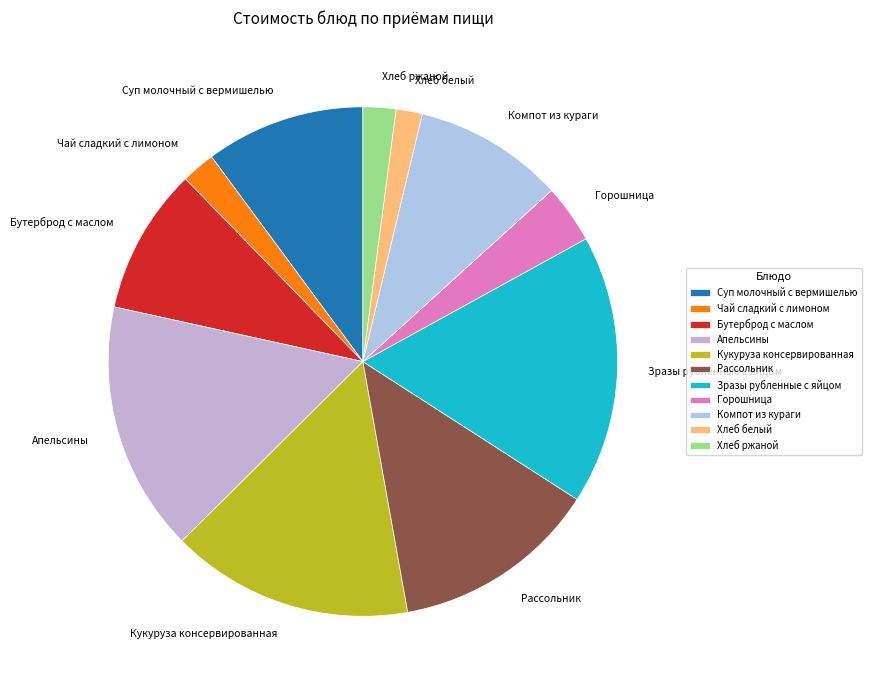

The Бутерброд с маслом slice represents 3% of the pie. True or false?

False